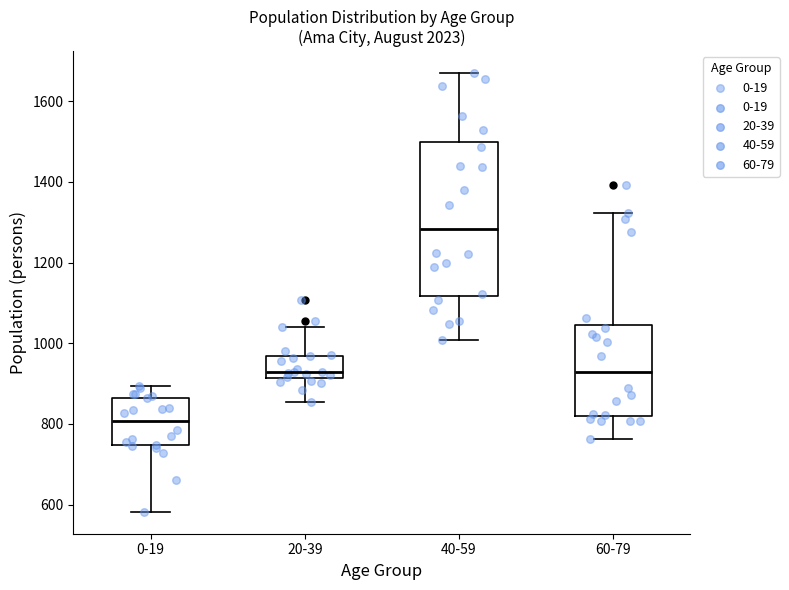

Where is the upper edge of the box for 40-59 on the y-axis? The values are not printed on the chart, so give them approximately, as read against the axis.

1500